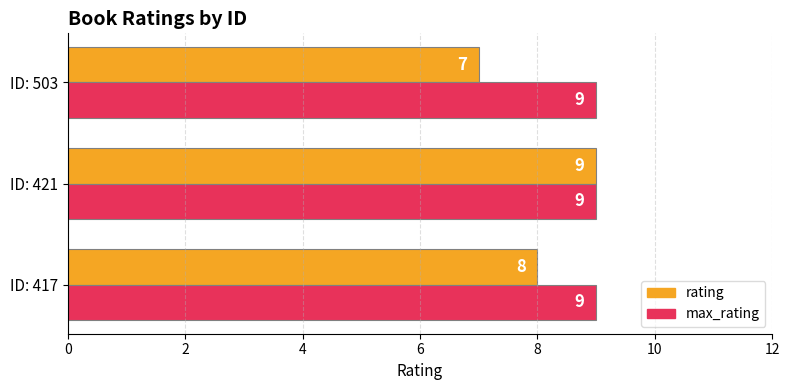

True or false: rating has a value of 13 at ID: 421.

False